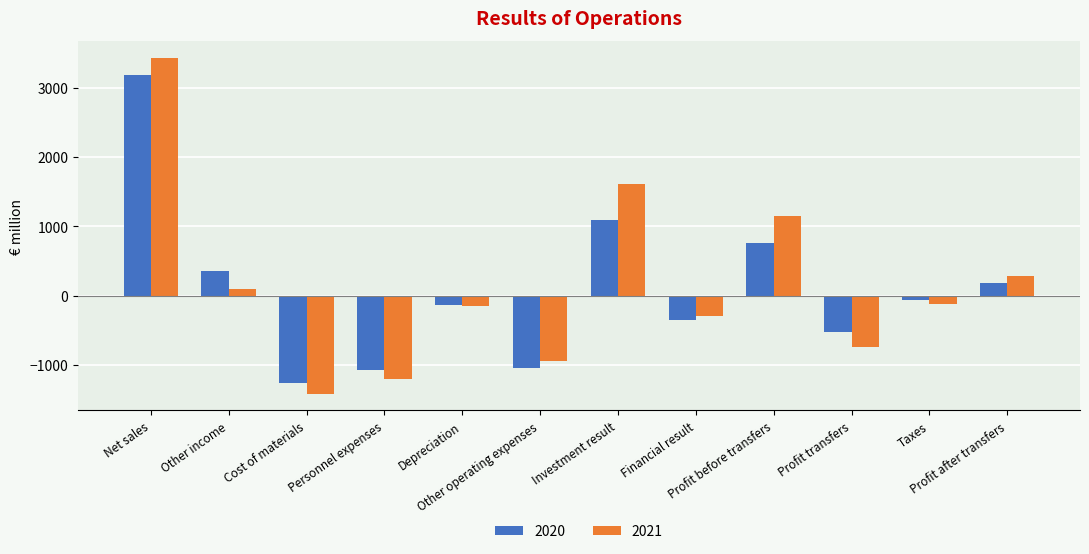

What is the smallest value displayed?

-1412